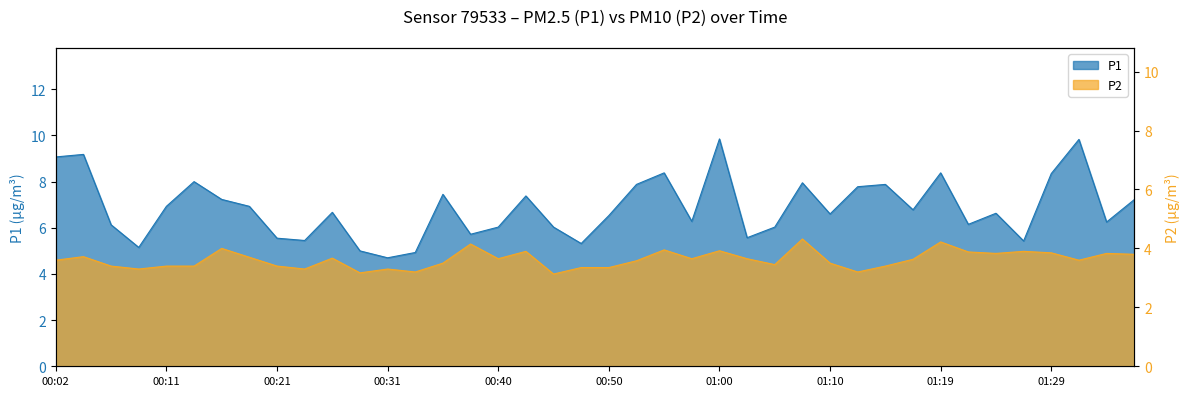

What is the value of the P1 point at the 11th from the left?

6.7